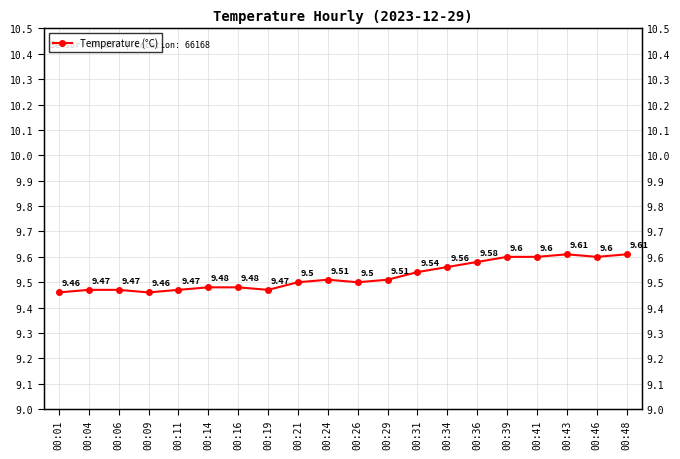

How many interior local peaks (higher than both neighbors) does the data have?

2